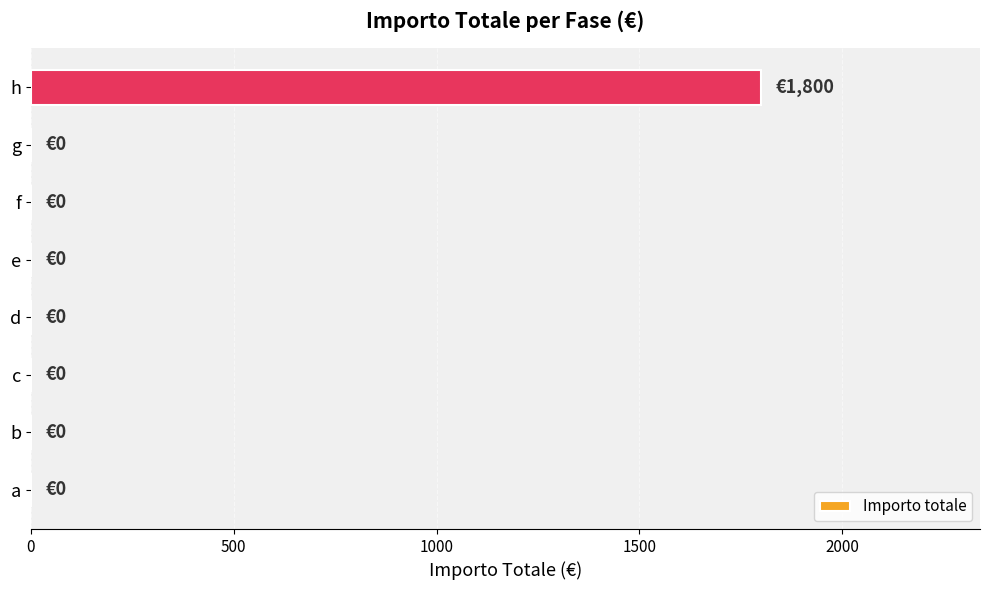

What is the greatest value displayed?

1800